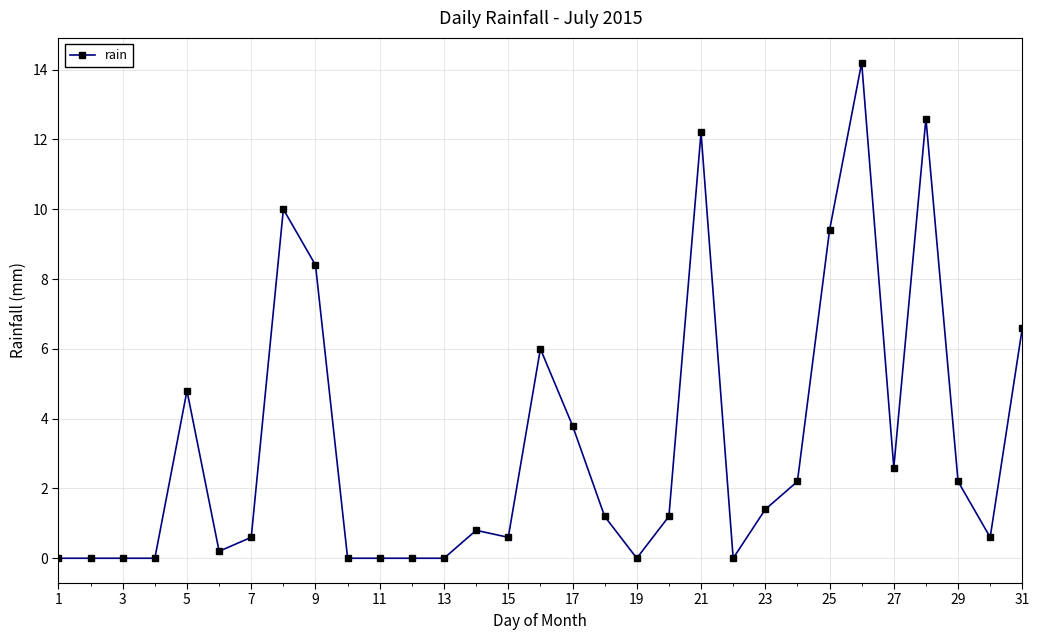

What is the average value?

3.3